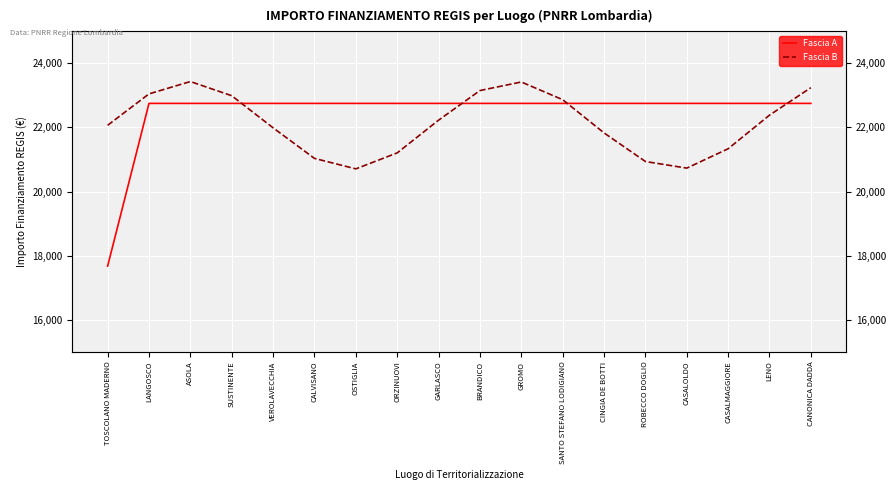

Which has a higher value, OSTIGLIA or CANONICA DADDA?

OSTIGLIA